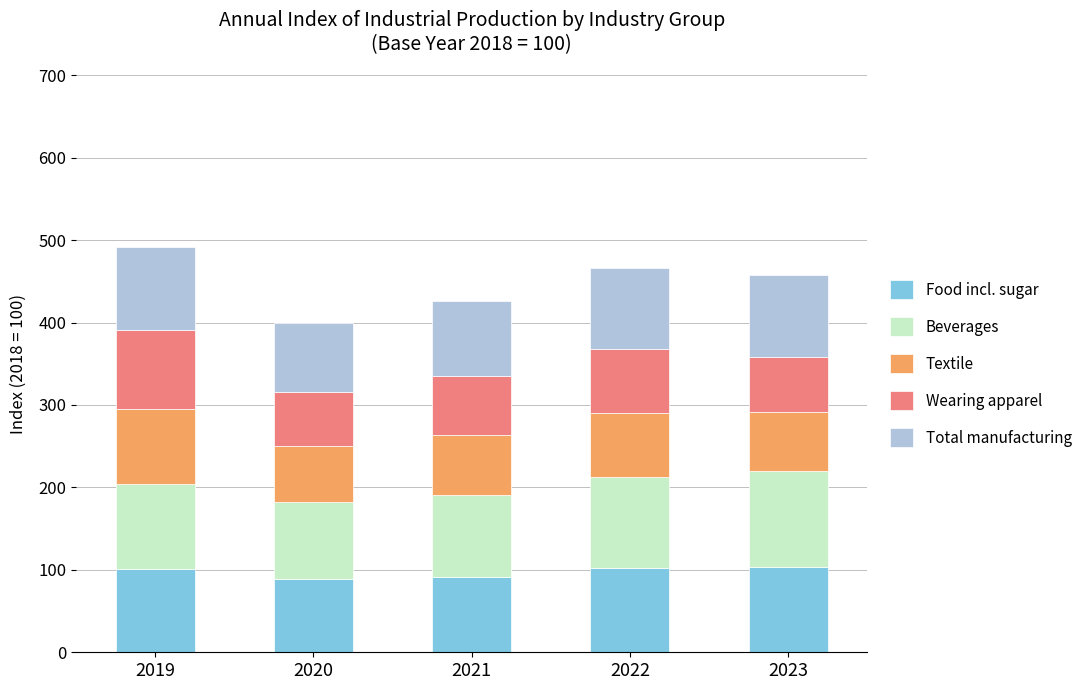

What is the lowest value of the Food incl. sugar series?

89.4